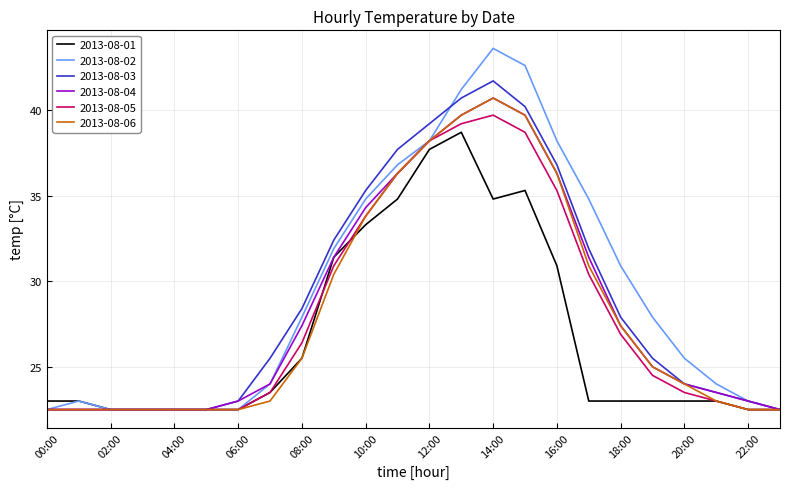

What is the lowest value of the 2013-08-05 series?

22.5